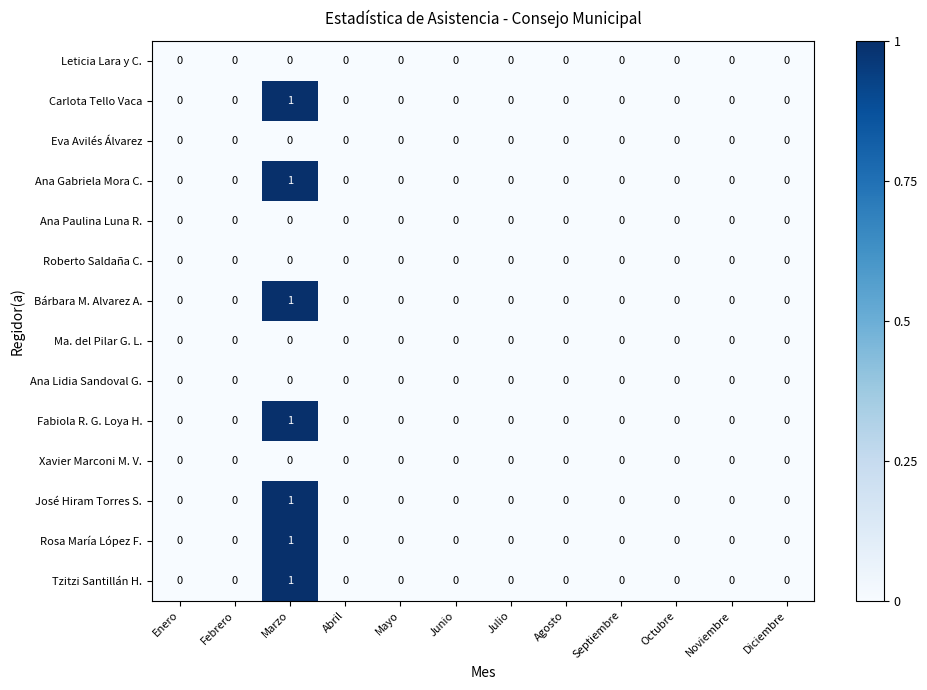

The value of Tzitzi Santillán H. at Octubre is 1. True or false?

False